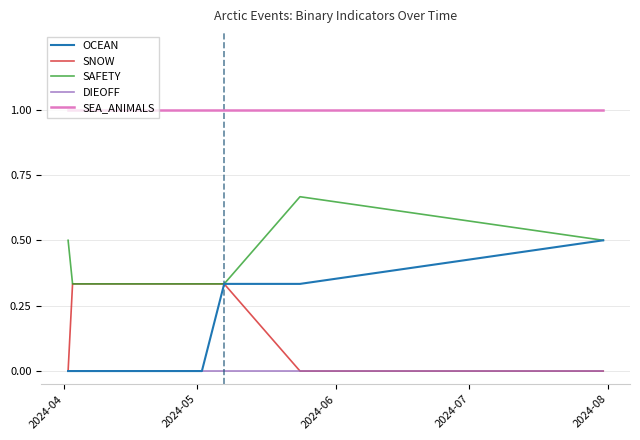

What is the maximum value shown in the chart?

1.0